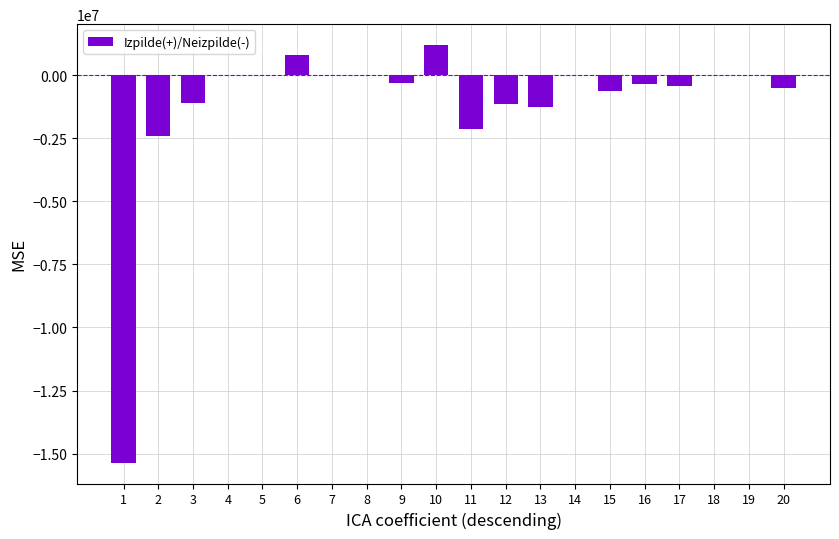

Count the number of data series in this chart.

1